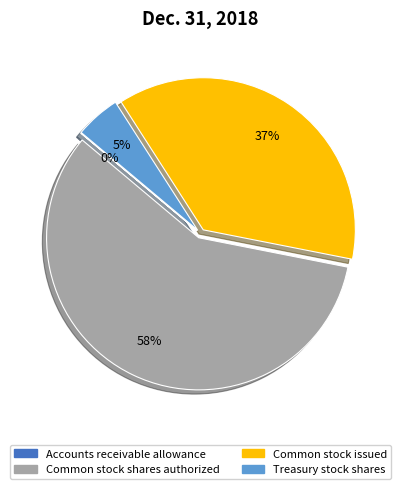

To the nearest percent, what is the average slice percentage?

25%